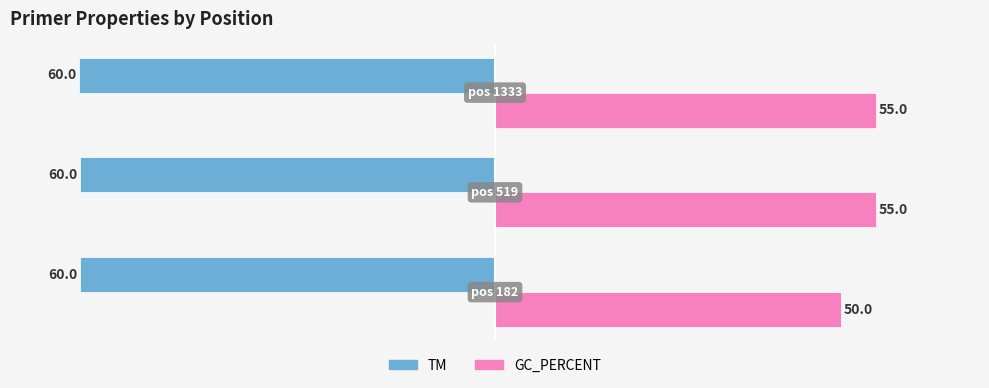

What is the minimum value for TM?

-60.0